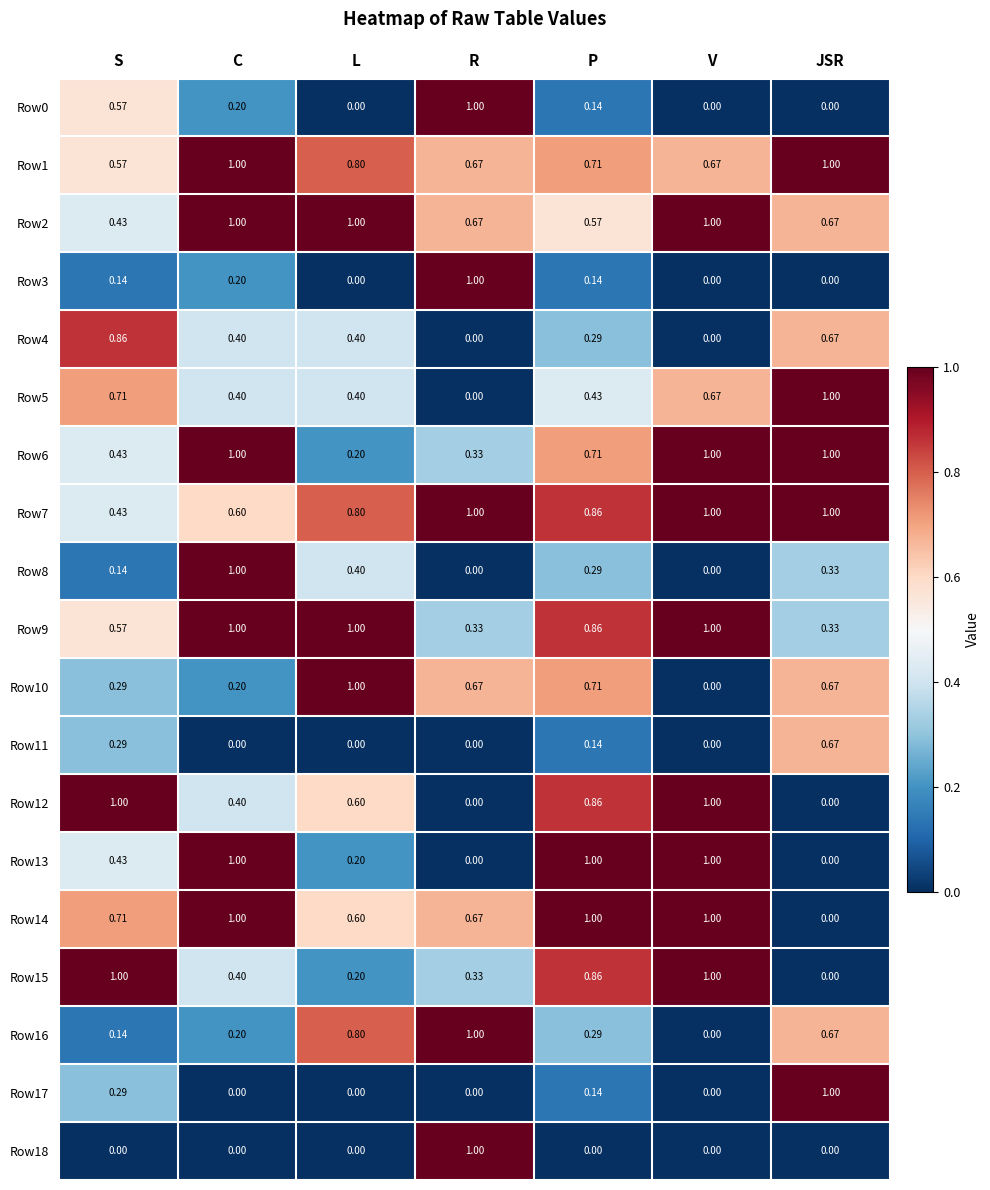

Is the value of Row3 at P greater than the value of Row17 at R?

Yes